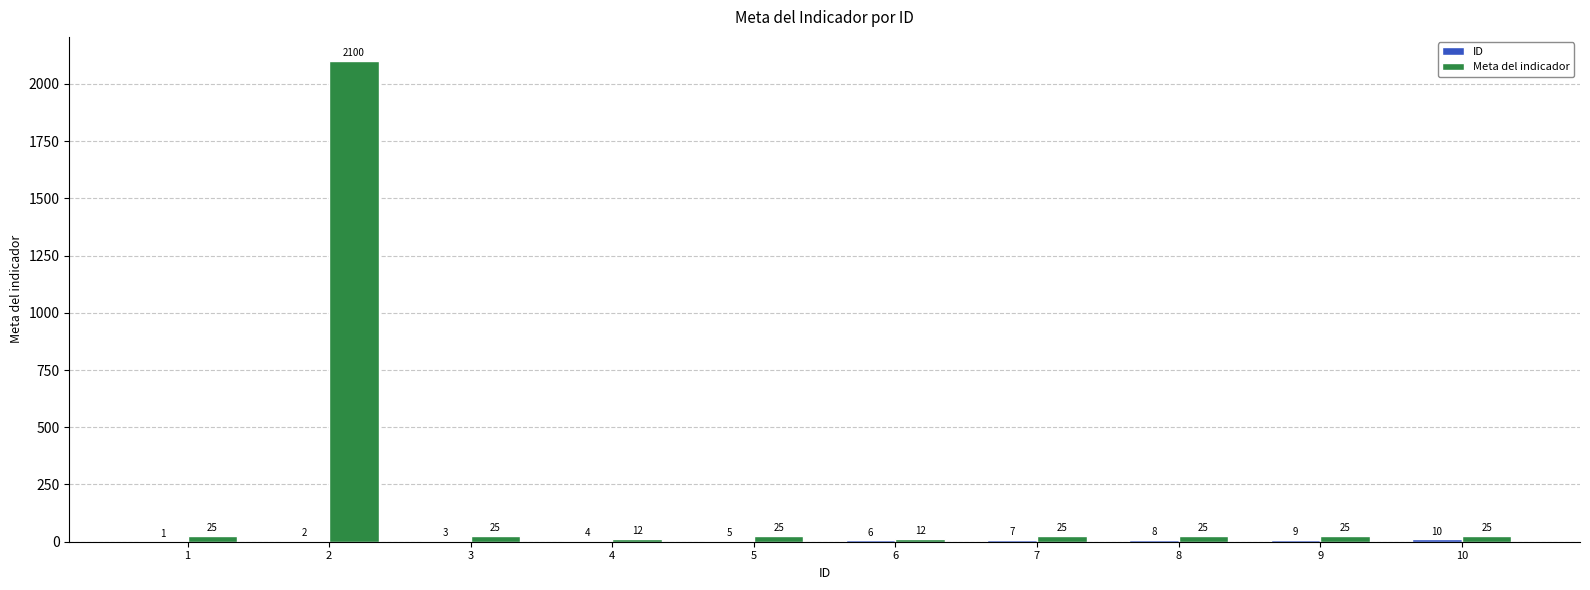

At which category does the chart reach its peak across all series?

2